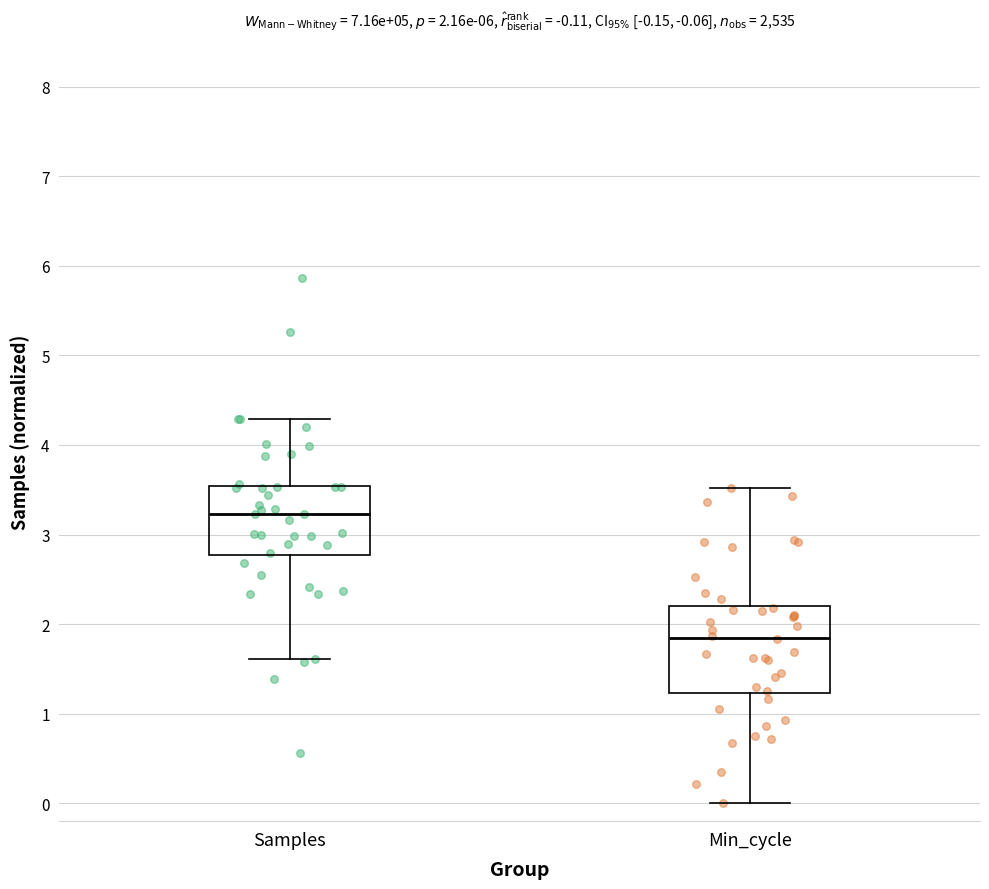

Which box's median line is the highest?

Samples